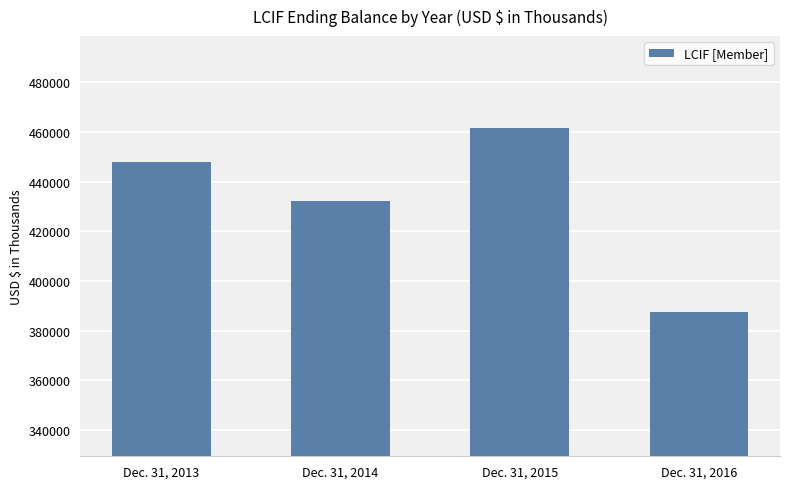

What is the value of the 1st bar from the left?

448067